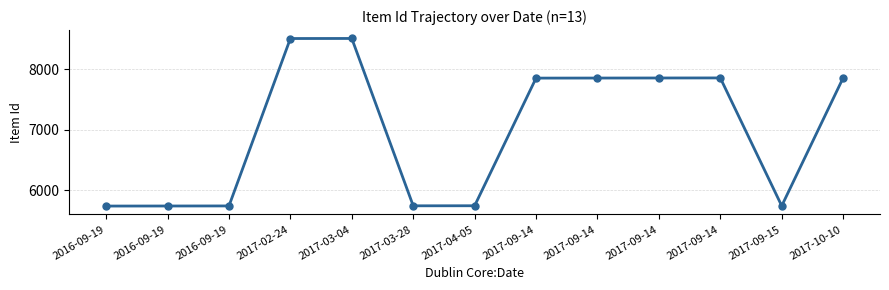

Approximately how many times larger is the value at 2017-10-10 compared to 2017-03-28?

1.4